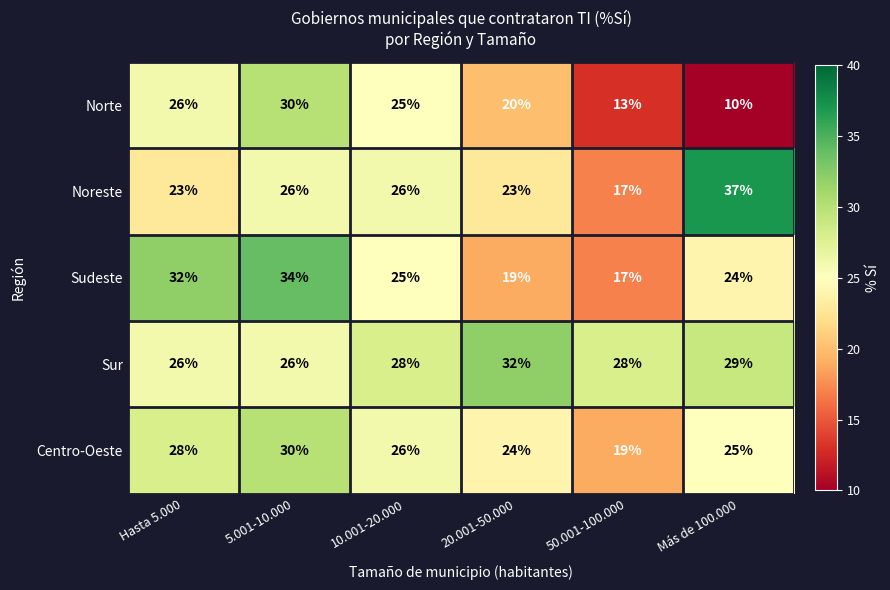

At which category is the sum across all series the highest?

5.001-10.000